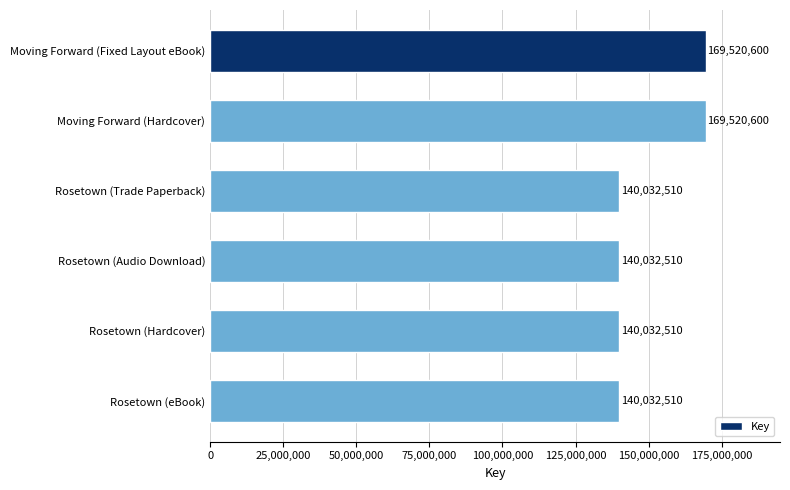

What is the difference between the maximum and second lowest values?

29488090